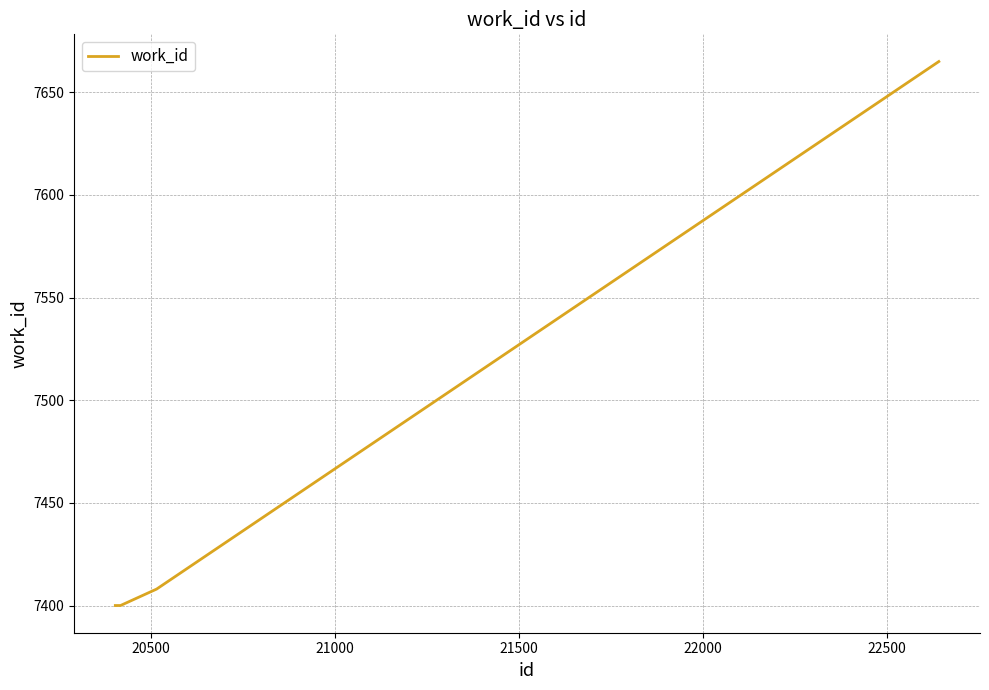

What is the difference between the second highest and second lowest values?

8